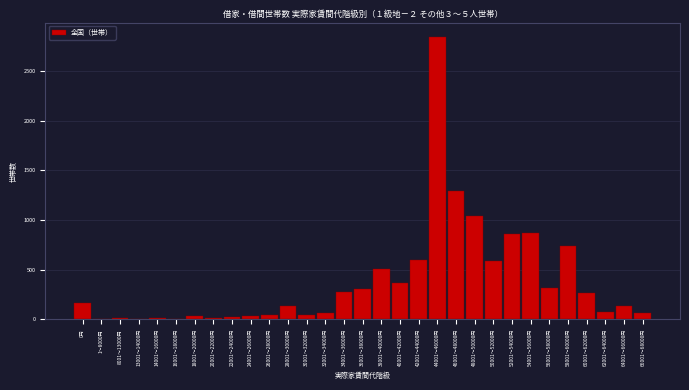

What is the sum of all values?

11741